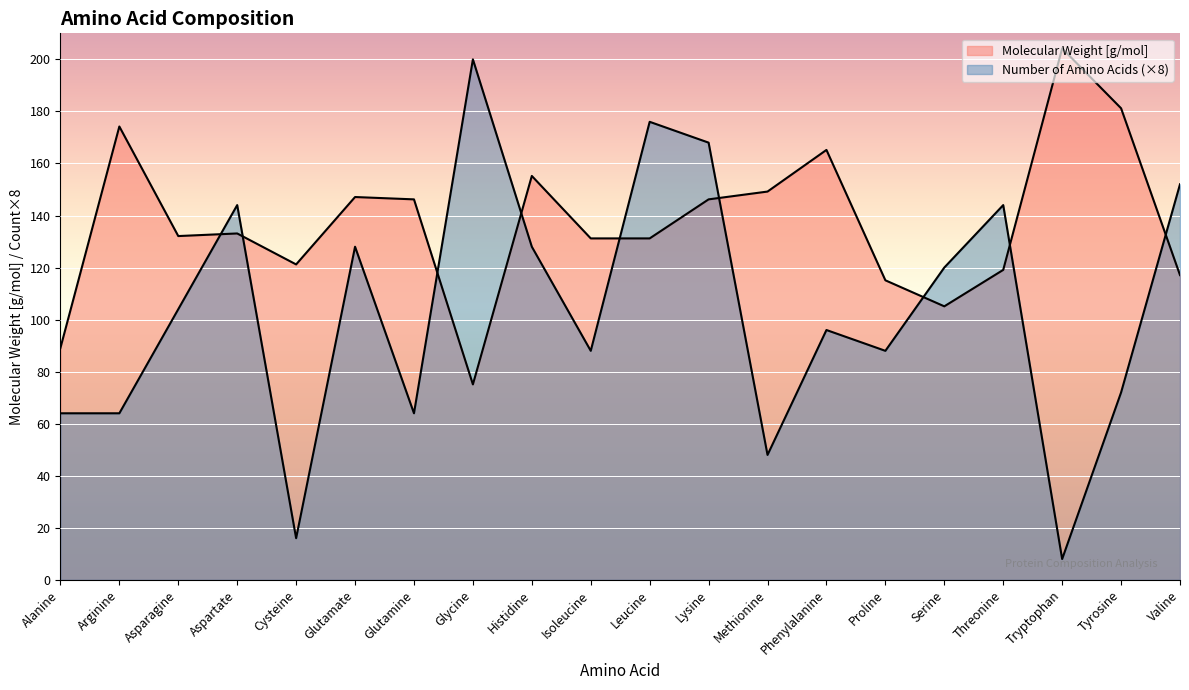

What is the label of the 14th point from the right?

Glutamine